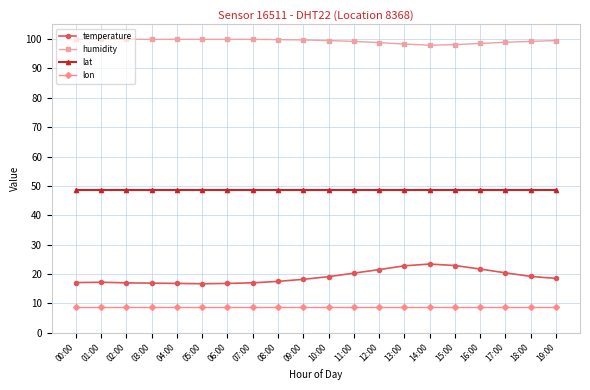

What is the label of the 12th point from the left?

11:00